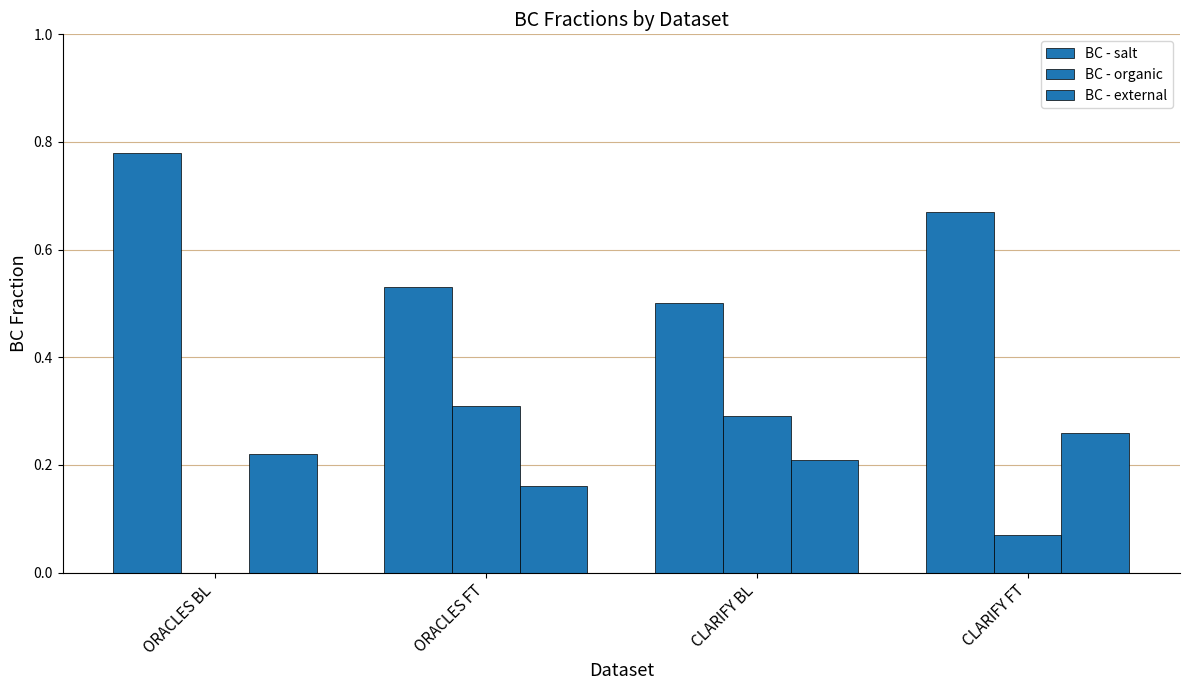

What is the value of the BC - external bar at the 1st from the left?

0.2